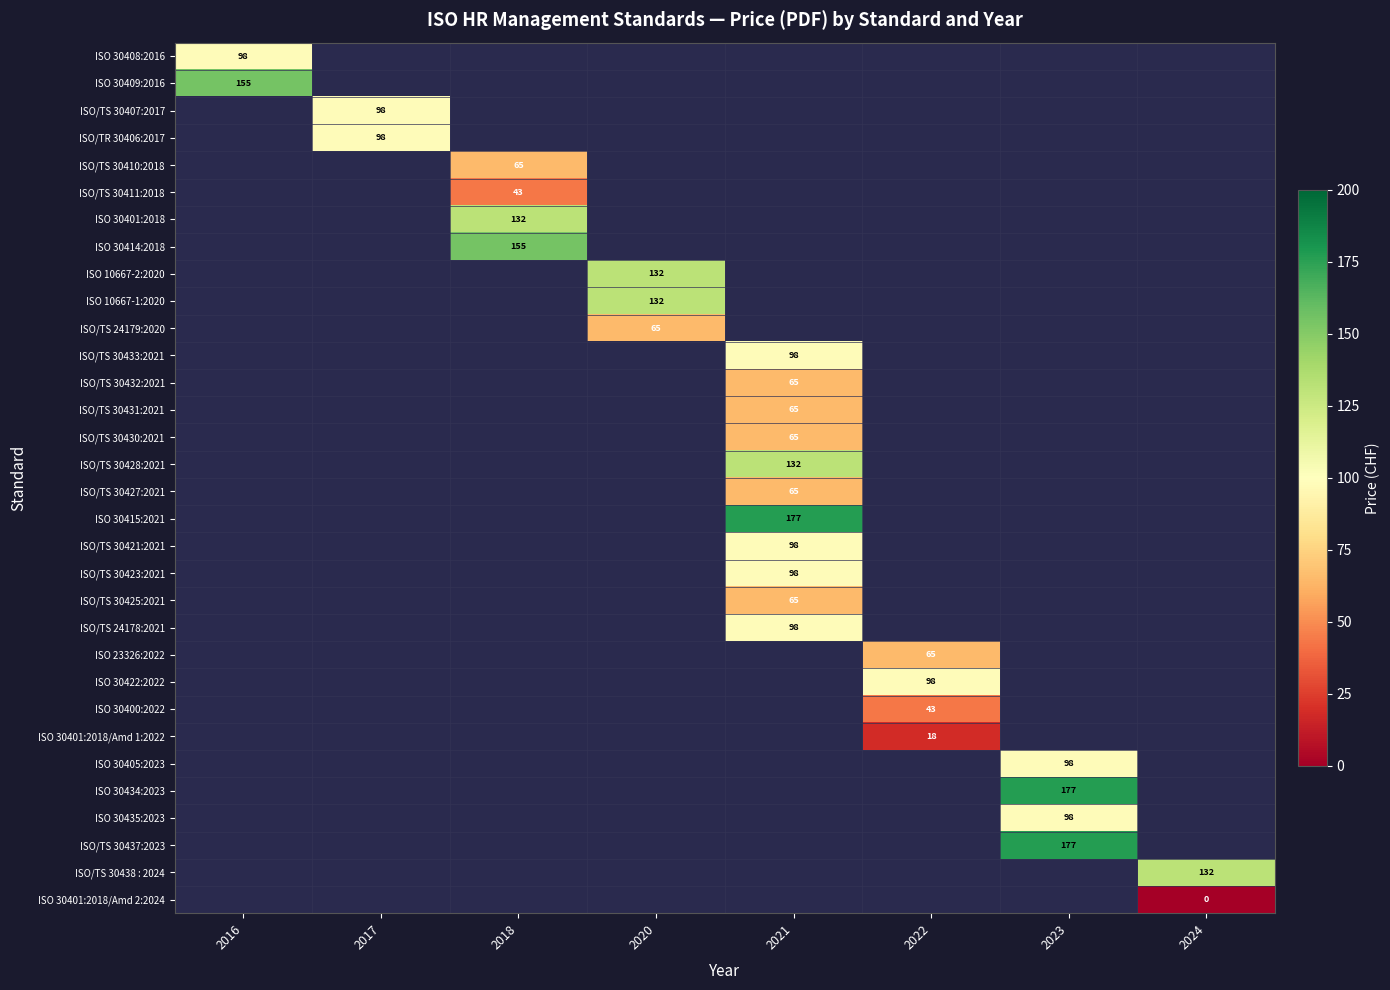

The ISO 23326:2022 series shows 14 at 2022. True or false?

False